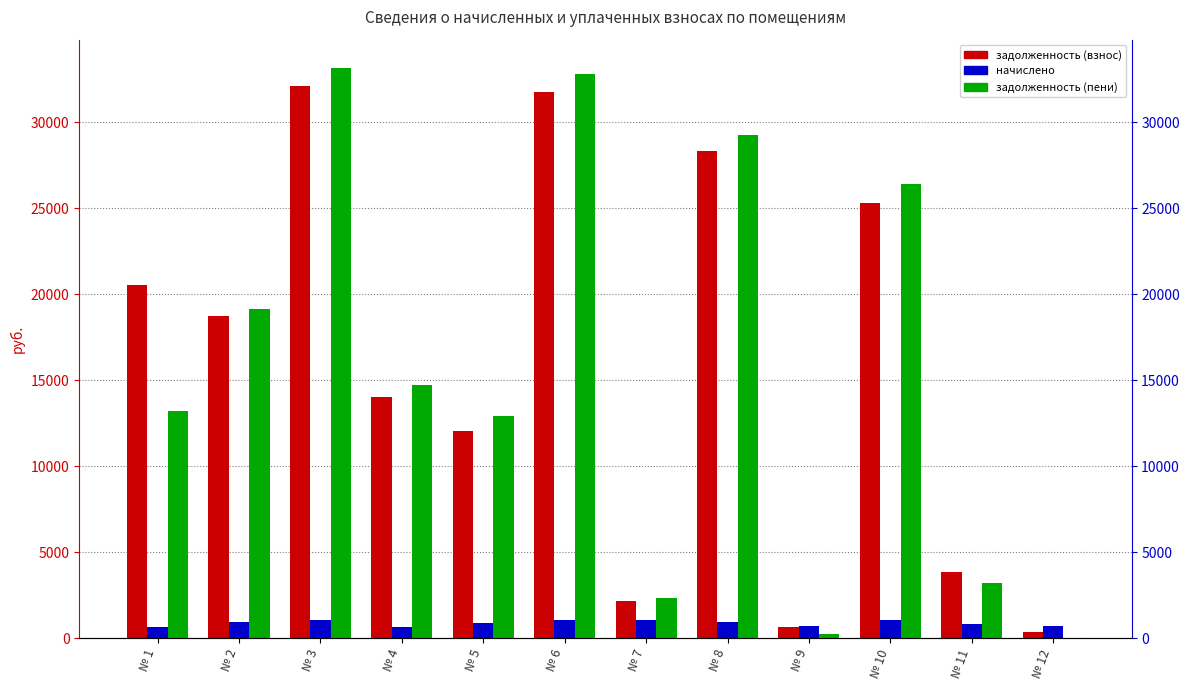

What is the difference between the second highest and second lowest values in the начислено series?

399.9